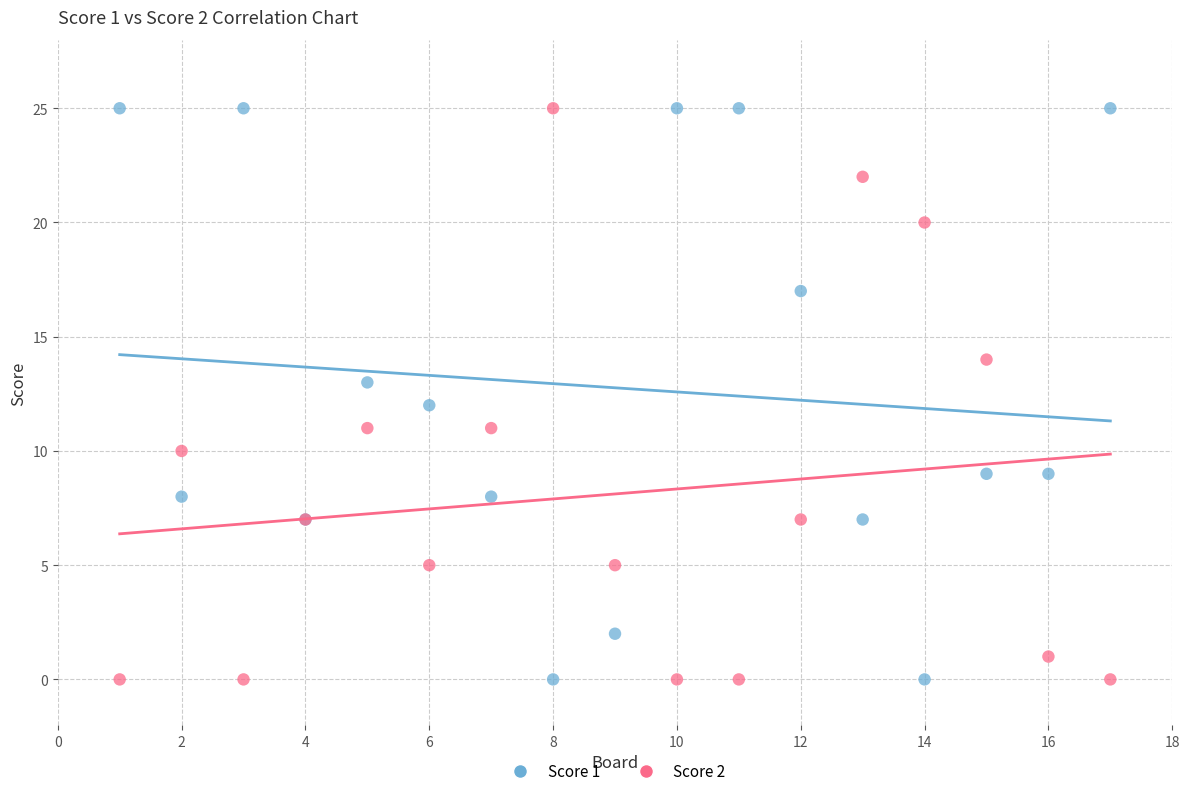

What is the X range (max minus min) for the scatter plot?

16